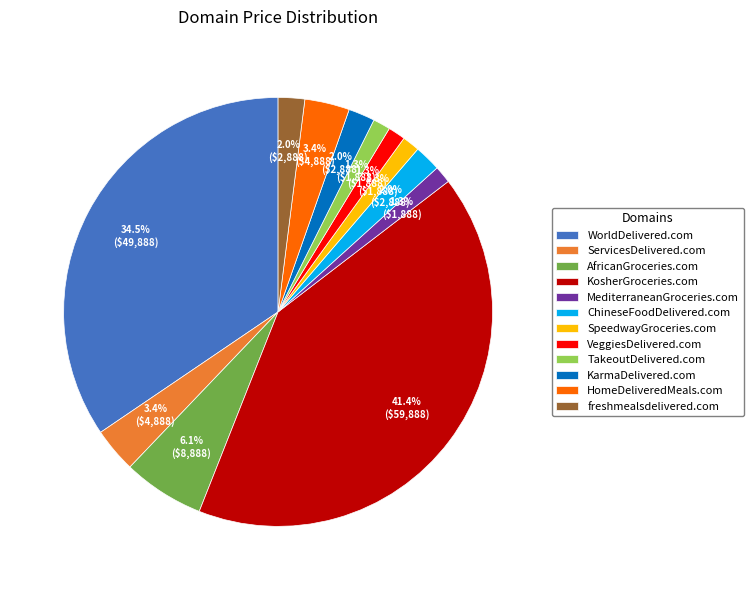

The HomeDeliveredMeals.com slice represents 15% of the pie. True or false?

False